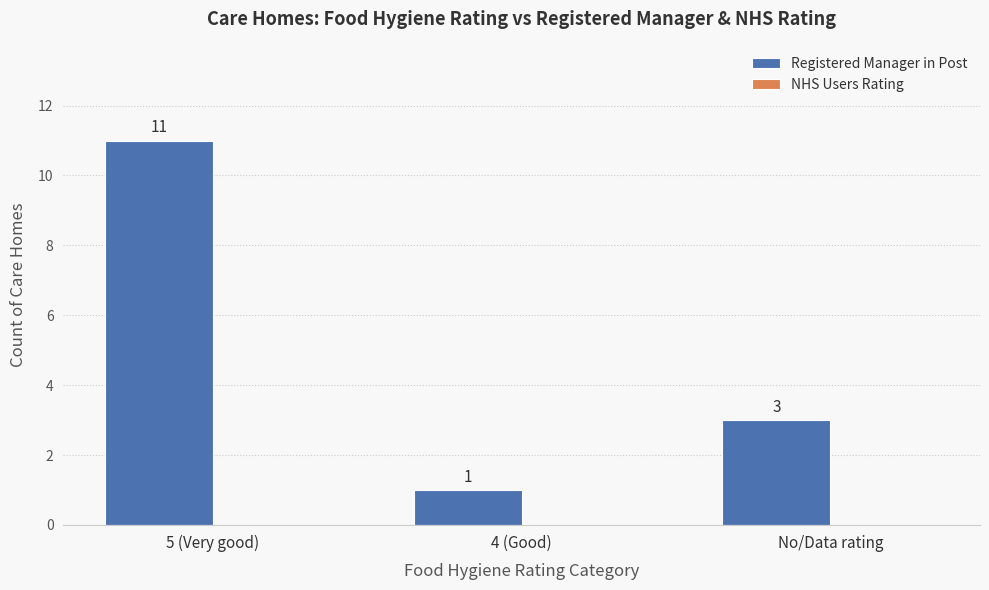

How many bars are there in total?

3